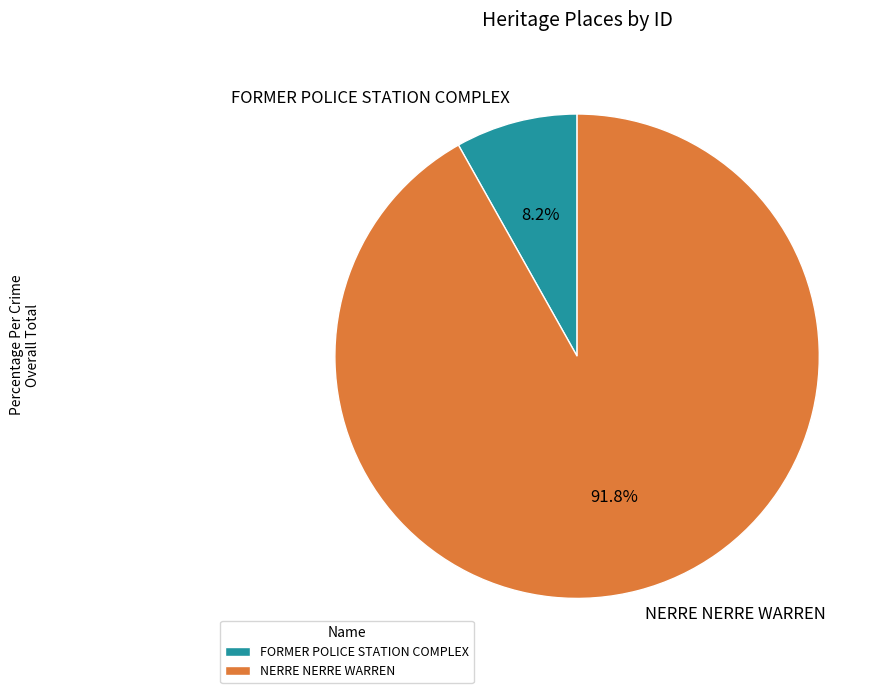

What is the ratio of the value at FORMER POLICE STATION COMPLEX to the value at NERRE NERRE WARREN?

0.1